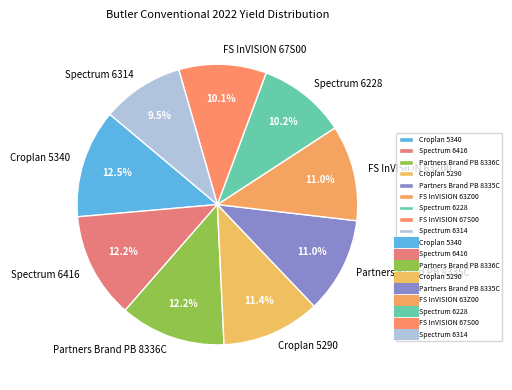

To the nearest percent, what is the difference between the Partners Brand PB 8335C and Partners Brand PB 8336C slice percentages?

1%